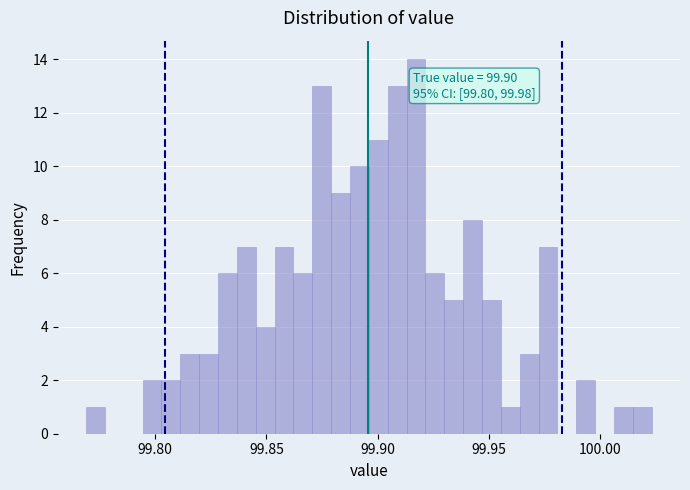

Read against the x-axis, roughly where is the centre of the tallest bar?

99.915